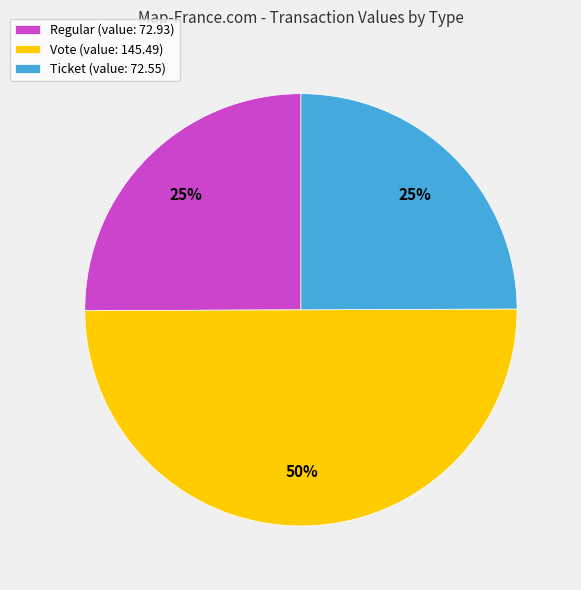

Does Ticket (value: 72.55) represent more than half of the total?

No